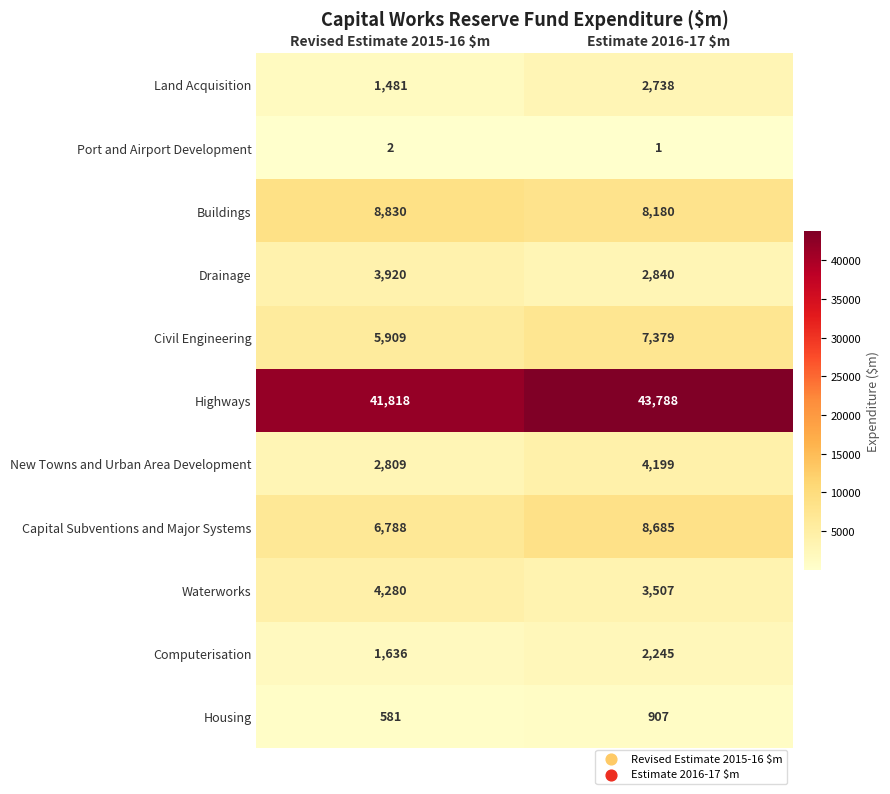

The value of Waterworks at Revised Estimate 2015-16 $m is 4280. True or false?

True